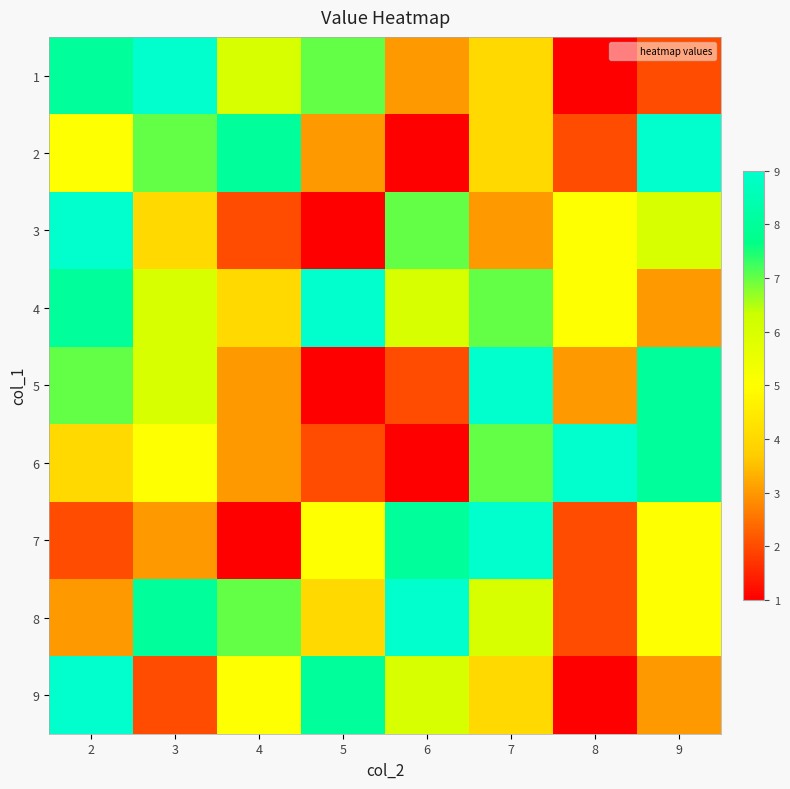

Which series has the largest range (max minus min)?

1